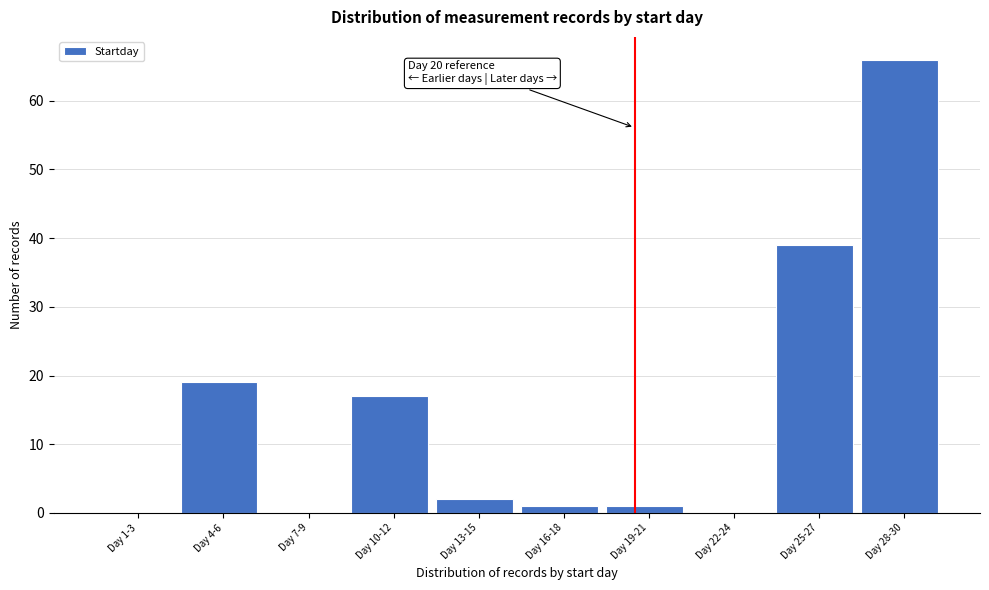

Reading right to left, what are all the values shown in this chart?

Day 28-30=66	Day 25-27=39	Day 22-24=0	Day 19-21=1	Day 16-18=1	Day 13-15=2	Day 10-12=17	Day 7-9=0	Day 4-6=19	Day 1-3=0